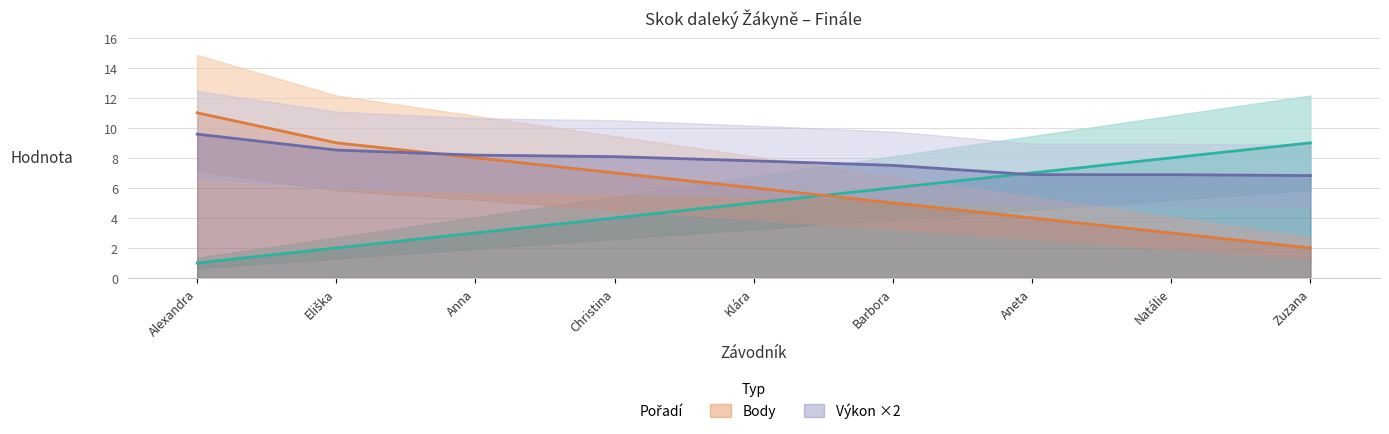

The value of Výkon ×2 at Natálie is 6.9. True or false?

True